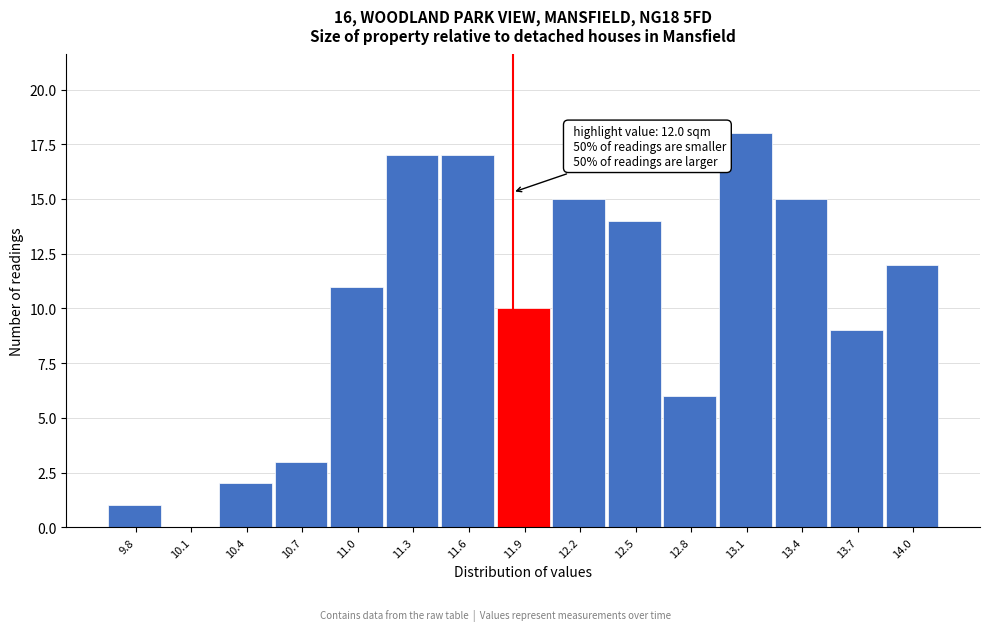

Reading left to right, transcribe all the data shown in this chart.

9.8=1	10.1=0	10.4=2	10.7=3	11.0=11	11.3=17	11.6=17	11.9=10	12.2=15	12.5=14	12.8=6	13.1=18	13.4=15	13.7=9	14.0=12